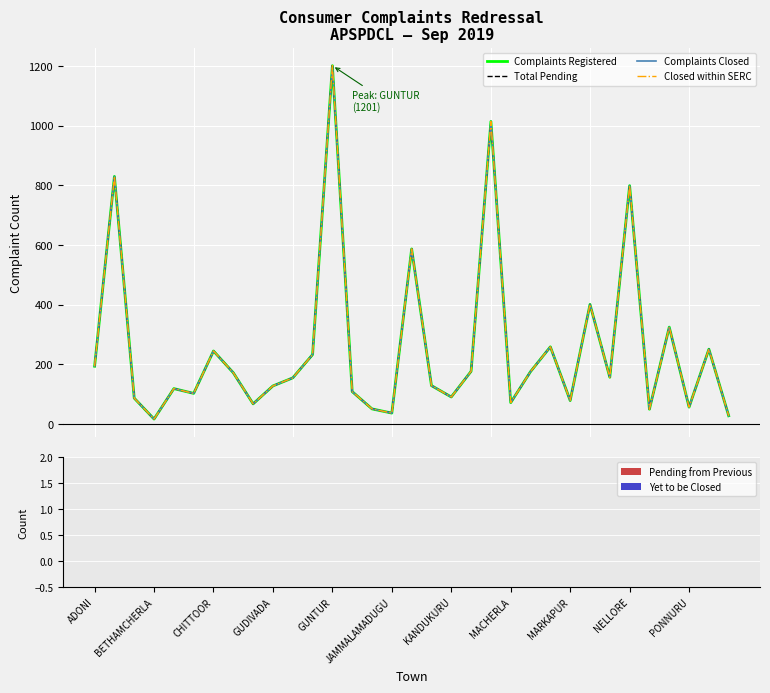

Does the chart have visible grid lines?

Yes